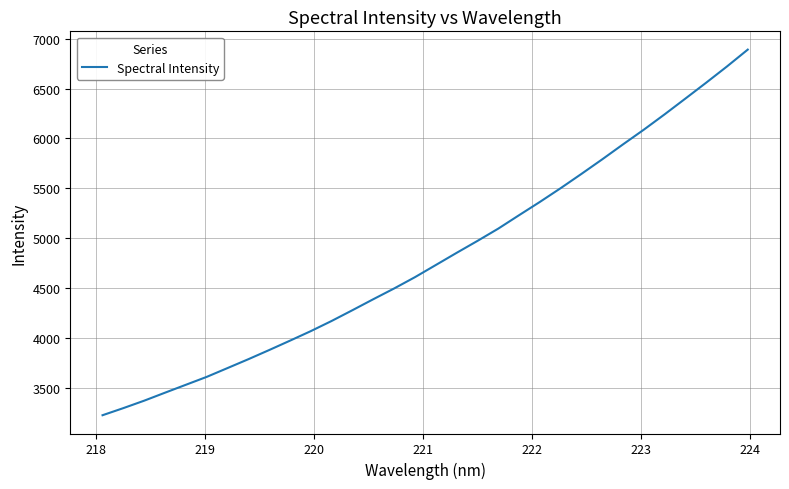

What is the minimum value shown in the chart?

3229.5